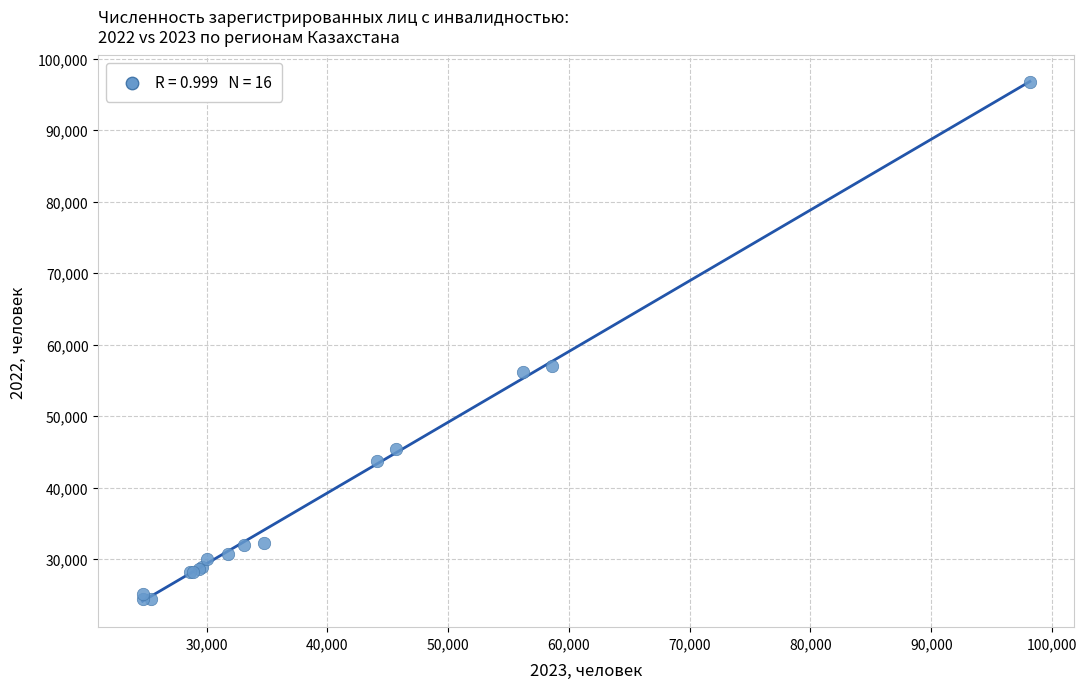

What Y value in the scatter plot is closest to 60567?

56956